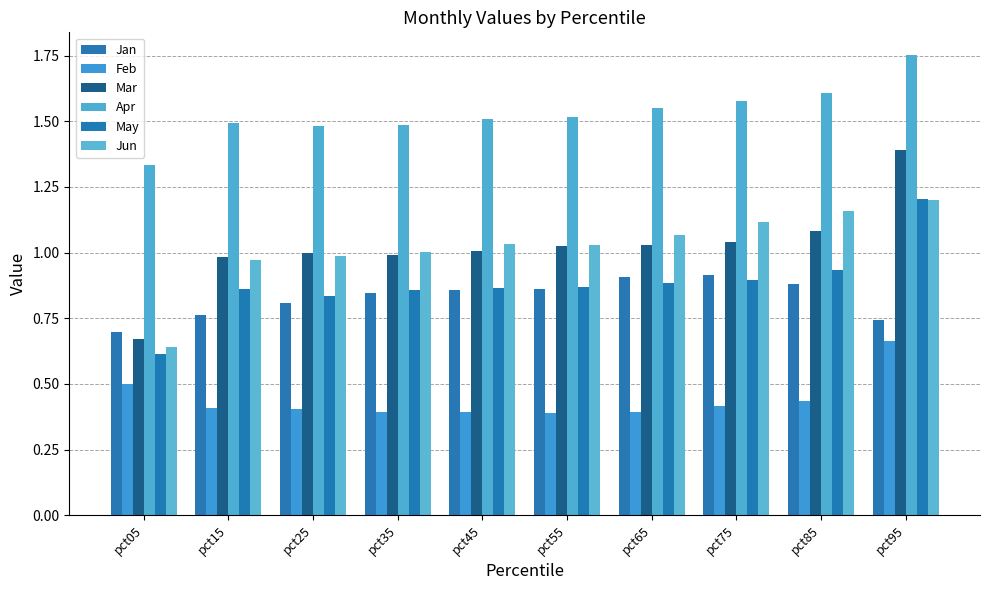

Which category has the lowest value across all series?

pct55